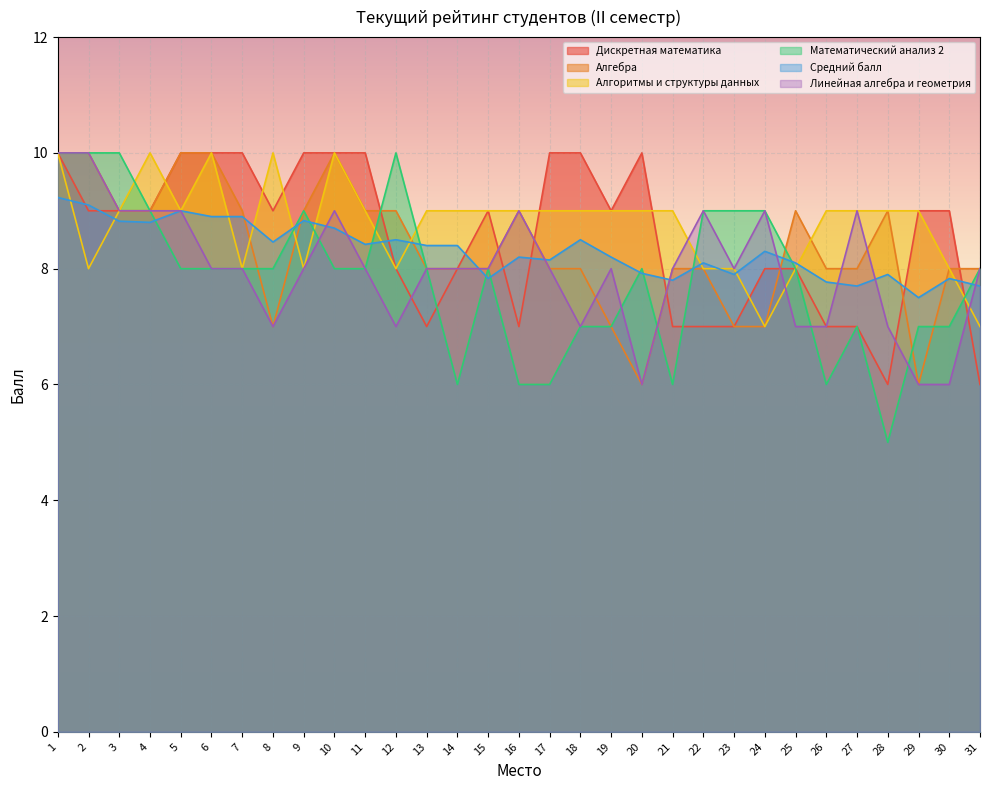

Reading left to right, list all the values displayed in this chart.

Дискретная математика: 10.0	9.0	9.0	9.0	10.0	10.0	10.0	9.0	10.0	10.0	10.0	8.0	7.0	8.0	9.0	7.0	10.0	10.0	9.0	10.0	7.0	7.0	7.0	8.0	8.0	7.0	7.0	6.0	9.0	9.0	6.0
Алгебра: 10.0	10.0	9.0	9.0	10.0	10.0	9.0	7.0	9.0	10.0	9.0	9.0	8.0	8.0	8.0	9.0	8.0	8.0	7.0	6.0	8.0	8.0	7.0	7.0	9.0	8.0	8.0	9.0	6.0	8.0	8.0
Алгоритмы и структуры данных: 10.0	8.0	9.0	10.0	9.0	10.0	8.0	10.0	8.0	10.0	9.0	8.0	9.0	9.0	9.0	9.0	9.0	9.0	9.0	9.0	9.0	8.0	8.0	7.0	8.0	9.0	9.0	9.0	9.0	8.0	7.0
Математический анализ 2: 10.0	10.0	10.0	9.0	8.0	8.0	8.0	8.0	9.0	8.0	8.0	10.0	8.0	6.0	8.0	6.0	6.0	7.0	7.0	8.0	6.0	9.0	9.0	9.0	8.0	6.0	7.0	5.0	7.0	7.0	8.0
Средний балл: 9.2	9.1	8.8	8.8	9.0	8.9	8.9	8.5	8.8	8.7	8.4	8.5	8.4	8.4	7.8	8.2	8.2	8.5	8.2	7.9	7.8	8.1	7.9	8.3	8.1	7.8	7.7	7.9	7.5	7.8	7.7
Линейная алгебра и геометрия: 10.0	10.0	9.0	9.0	9.0	8.0	8.0	7.0	8.0	9.0	8.0	7.0	8.0	8.0	8.0	9.0	8.0	7.0	8.0	6.0	8.0	9.0	8.0	9.0	7.0	7.0	9.0	7.0	6.0	6.0	8.0